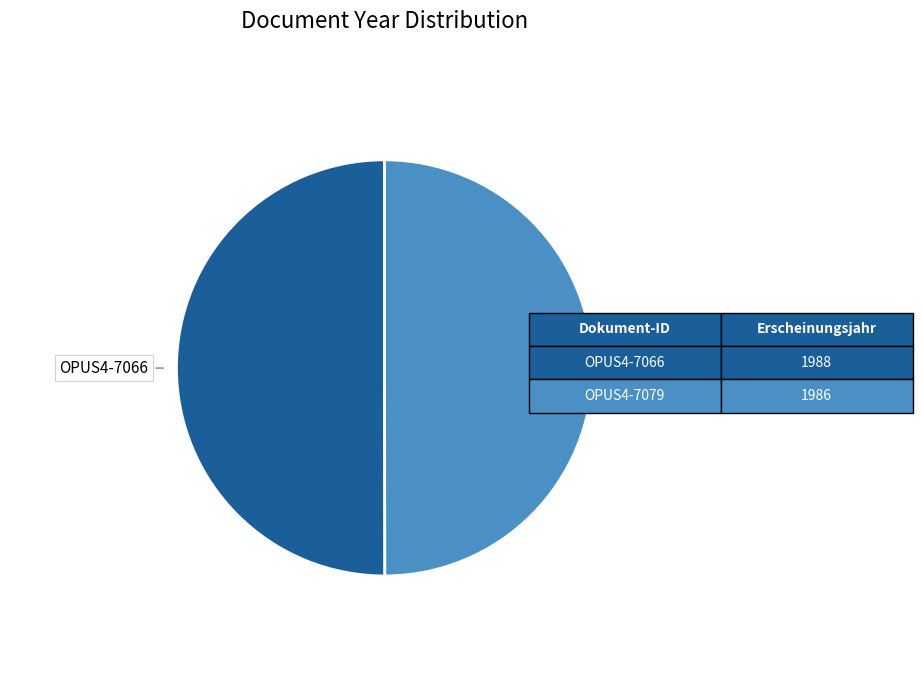

How many segments does this pie chart have?

2